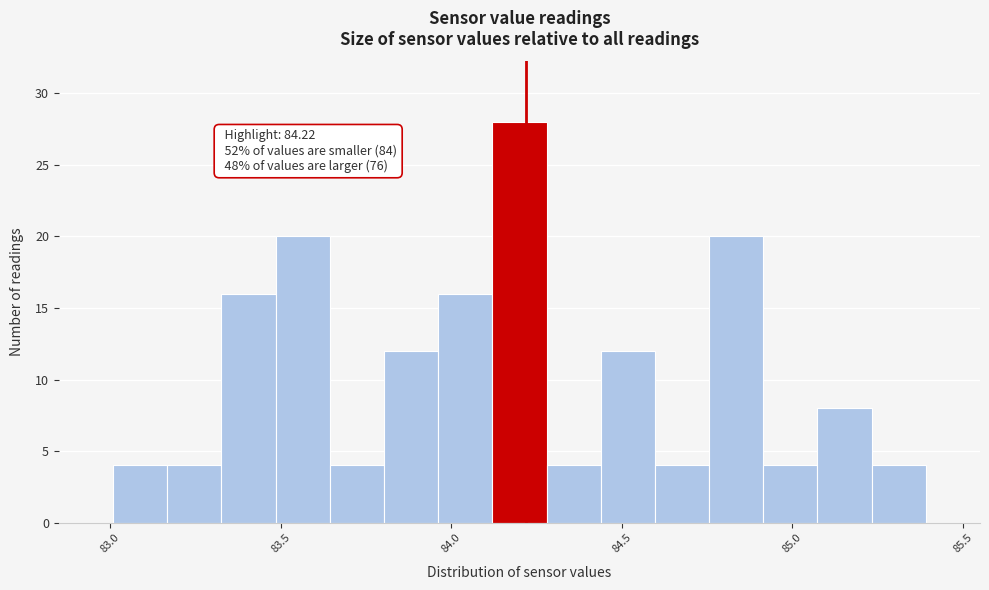

Around what value on the x-axis is the tallest bar? Give the approximate position of its centre, as read against the axis.

84.20